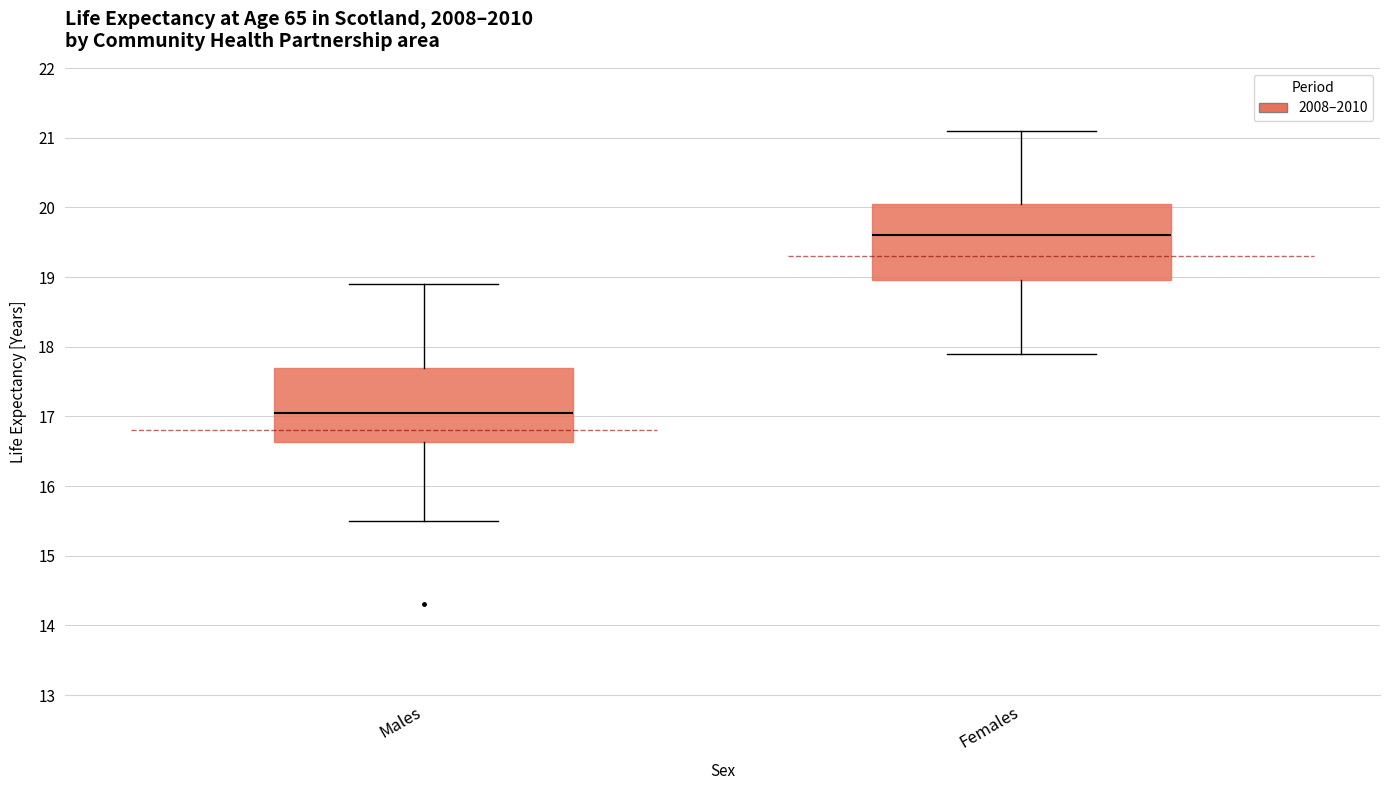

Reading left to right, transcribe this box plot: for each box, give where its median line is, the range the box spans, and where its two whiskers end, as read against the y-axis. The values are not printed on the chart, so give them approximately, as read against the axis.

Males: median 17.1, box 16.6 to 17.7, whiskers 15.5 to 18.9
Females: median 19.6, box 19.0 to 20.1, whiskers 17.9 to 21.1